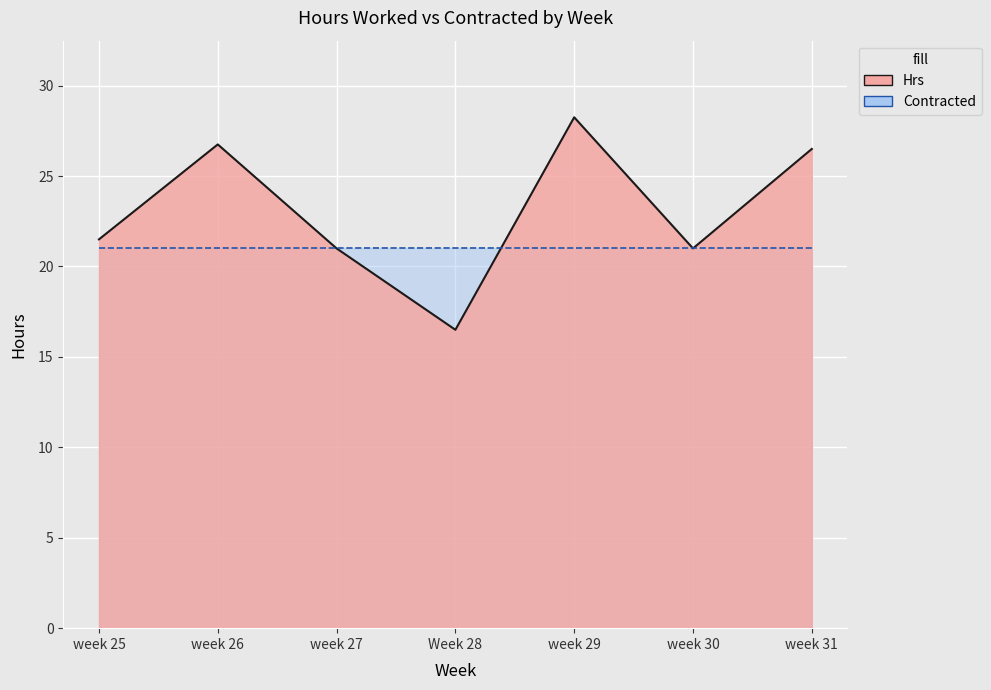

The value at week 26 is 41.1. True or false?

False